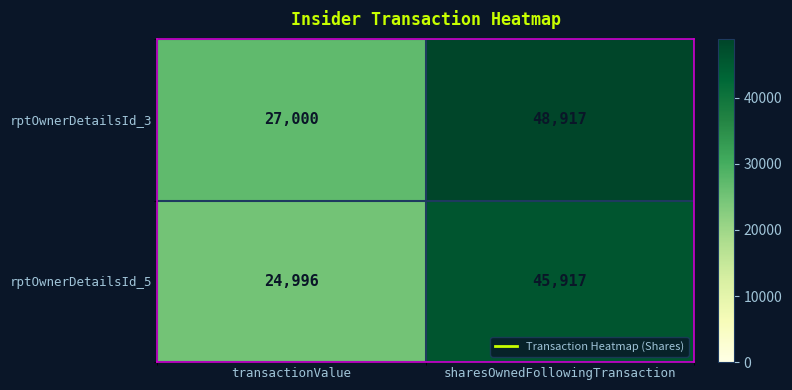

Is it true that rptOwnerDetailsId_5 equals 43216 at transactionValue?

False